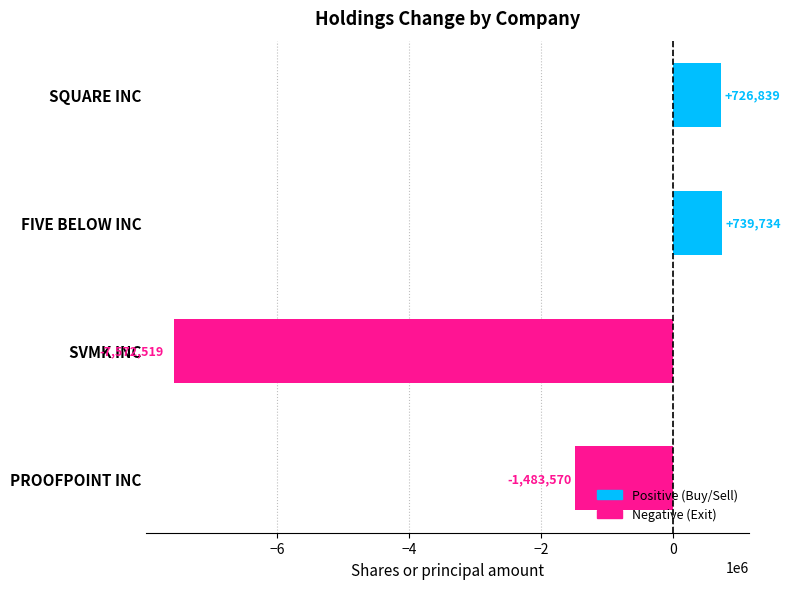

How many values are below 726839?

2